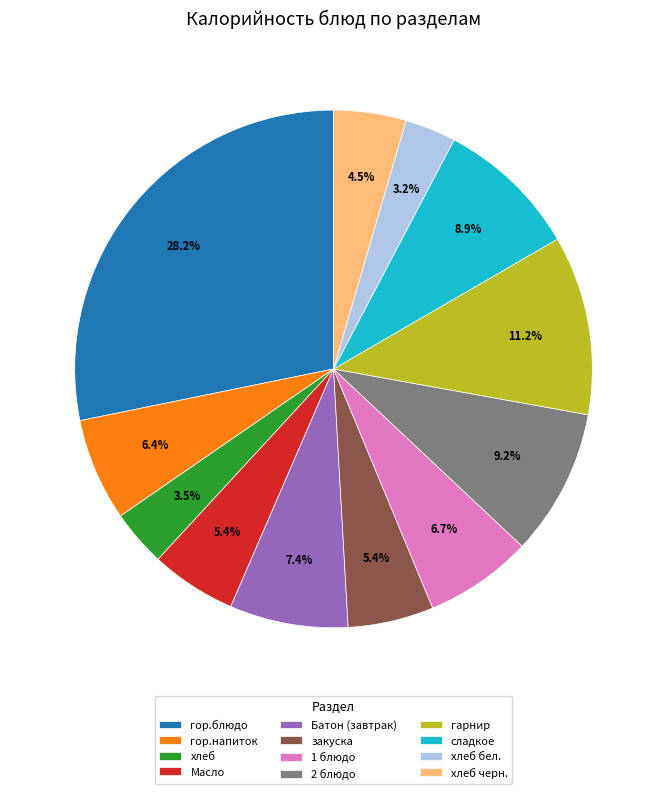

Which category has the biggest portion of the pie?

гор.блюдо